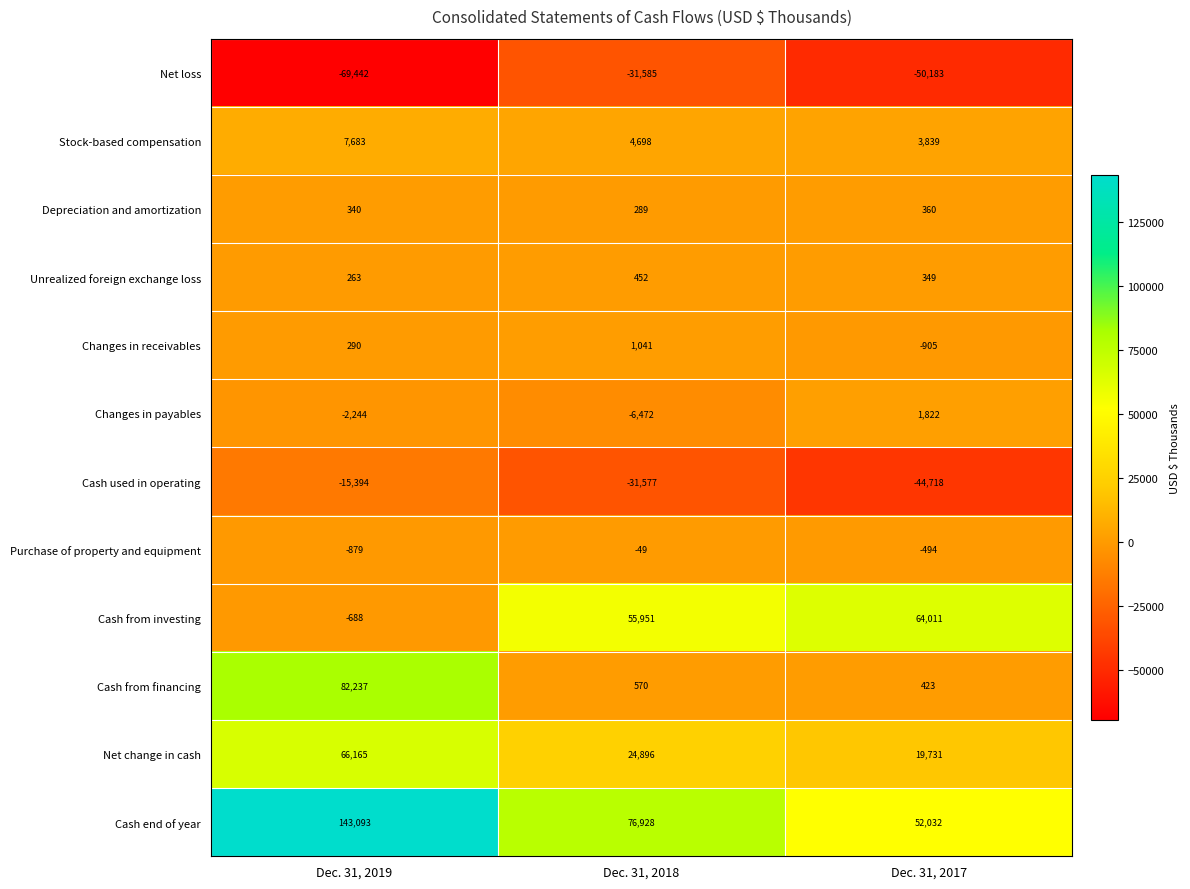

What is the minimum value shown in the chart?

-69442